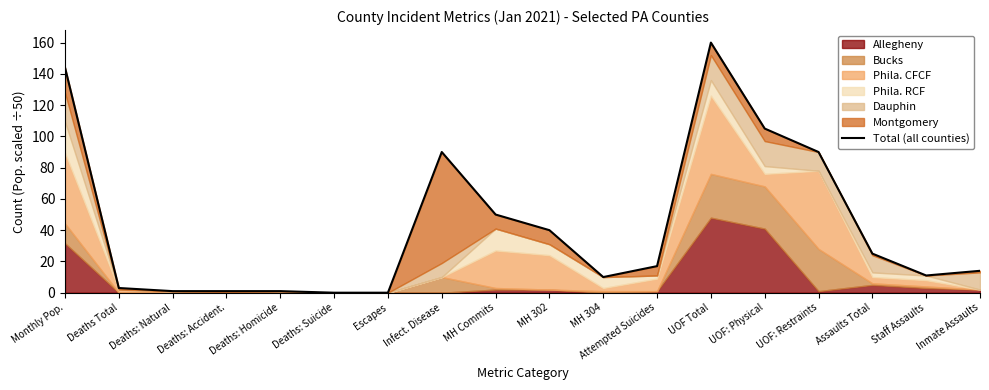

List the labels in order of value, largest first.

UOF Total, Monthly Pop., UOF: Physical, Infect. Disease, UOF: Restraints, MH Commits, MH 302, Assaults Total, Attempted Suicides, Inmate Assaults, Staff Assaults, MH 304, Deaths Total, Deaths: Natural, Deaths: Accident., Deaths: Homicide, Deaths: Suicide, Escapes